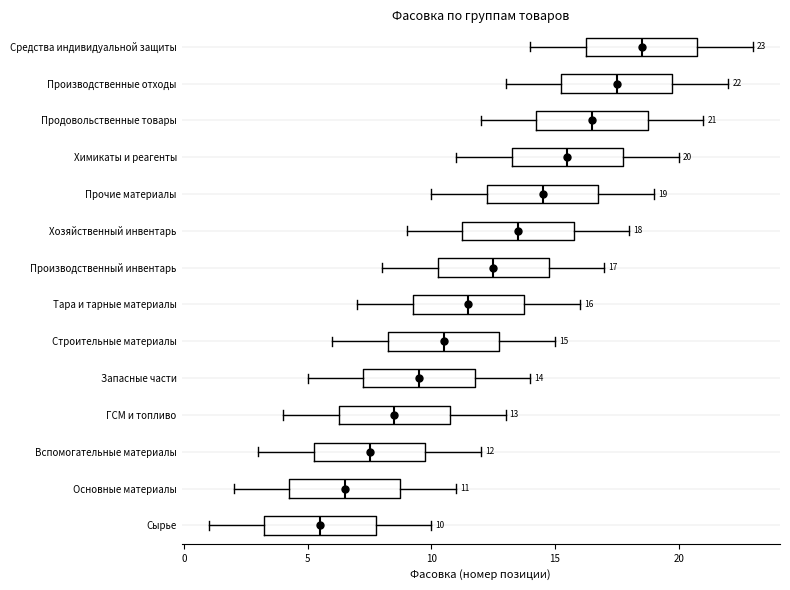

Which box has the furthest to the left median line?

Сырье